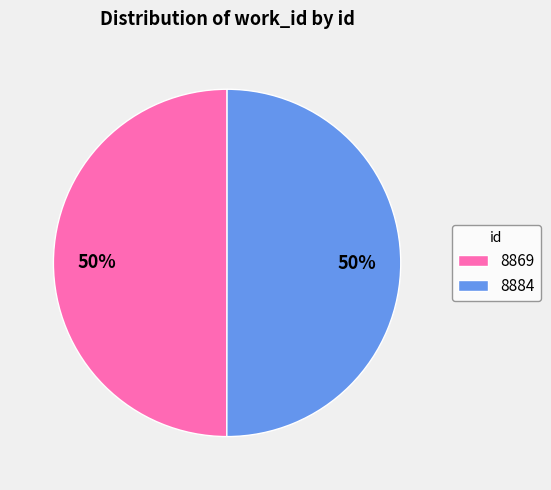

What is the ratio of the value at 8869 to the value at 8884?

1.0